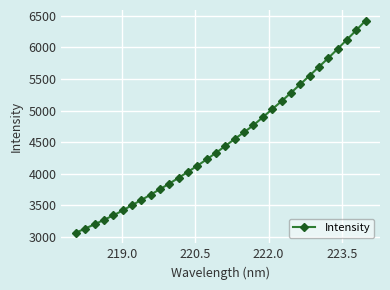

What is the maximum value shown in the chart?

6423.7